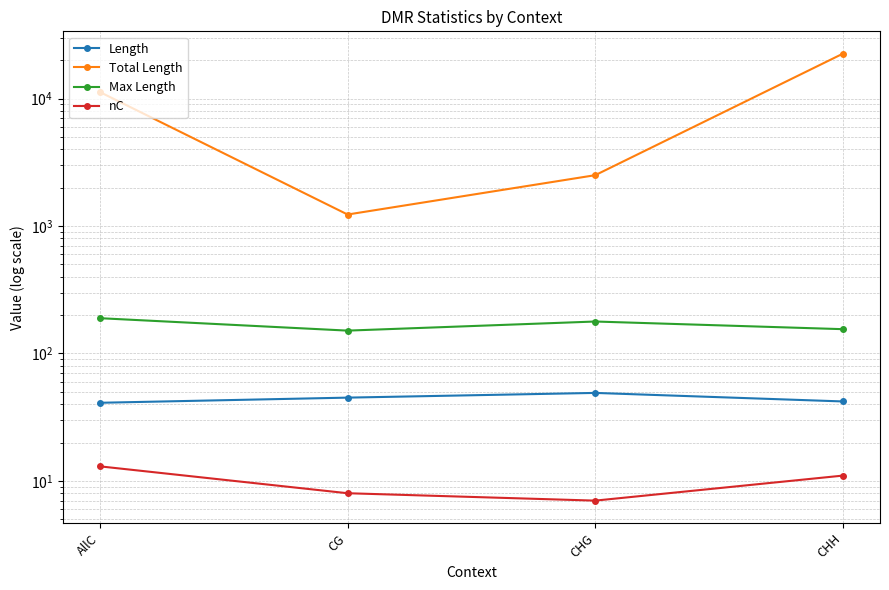

Is the value of Length at AllC greater than the value of Max Length at AllC?

No